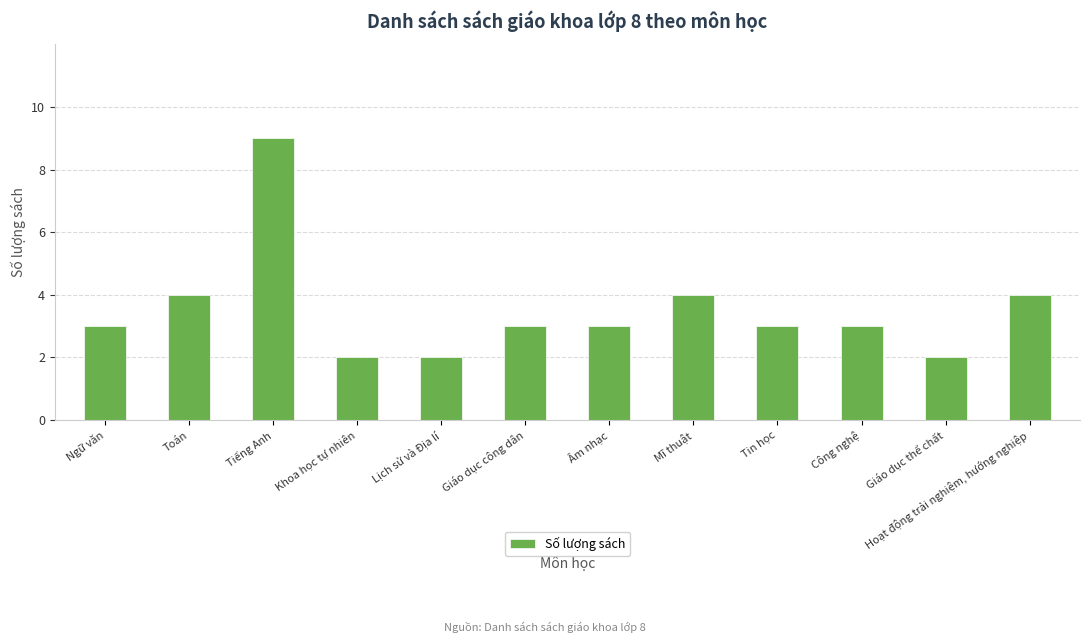

What is the sum of the values at Giáo dục thể chất and Hoạt động trải nghiệm, hướng nghiệp?

6